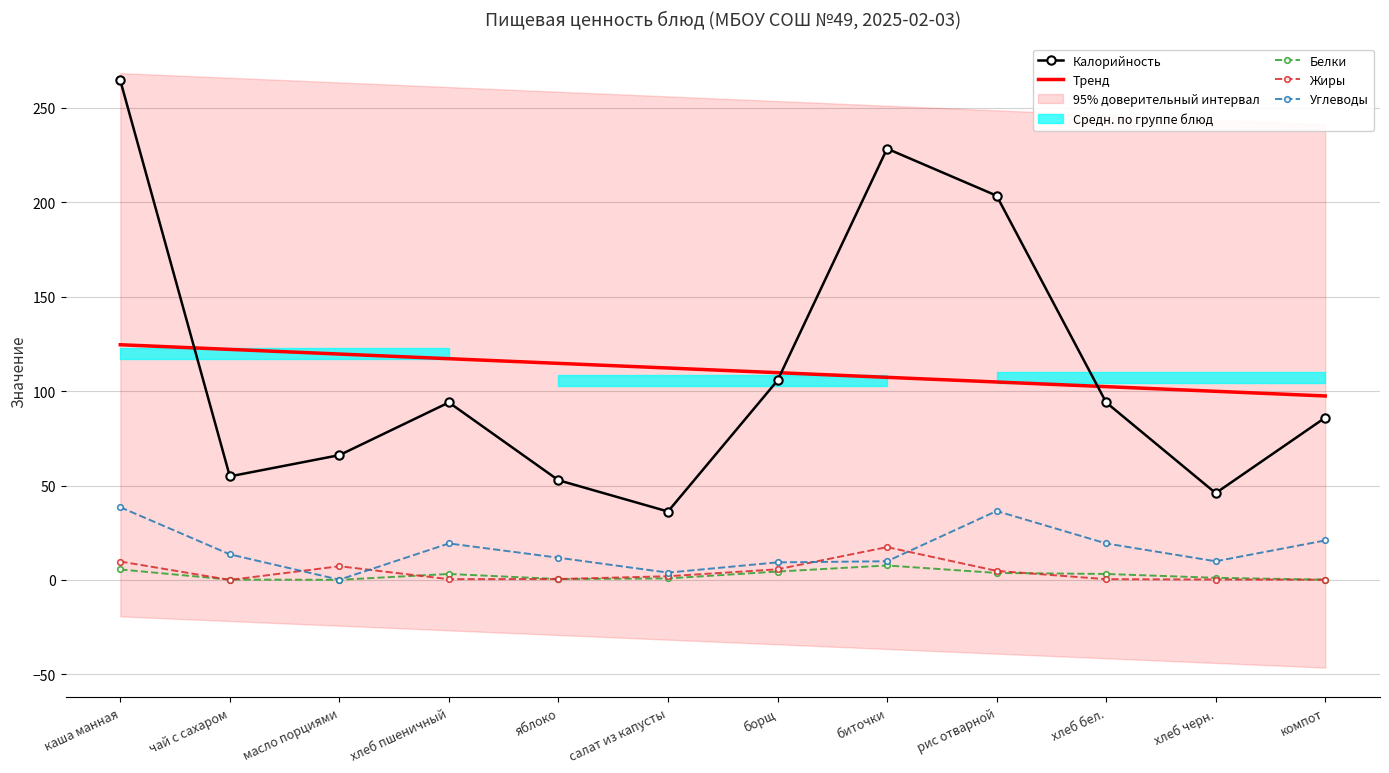

At which label is Углеводы closest to 19?

хлеб пшеничный